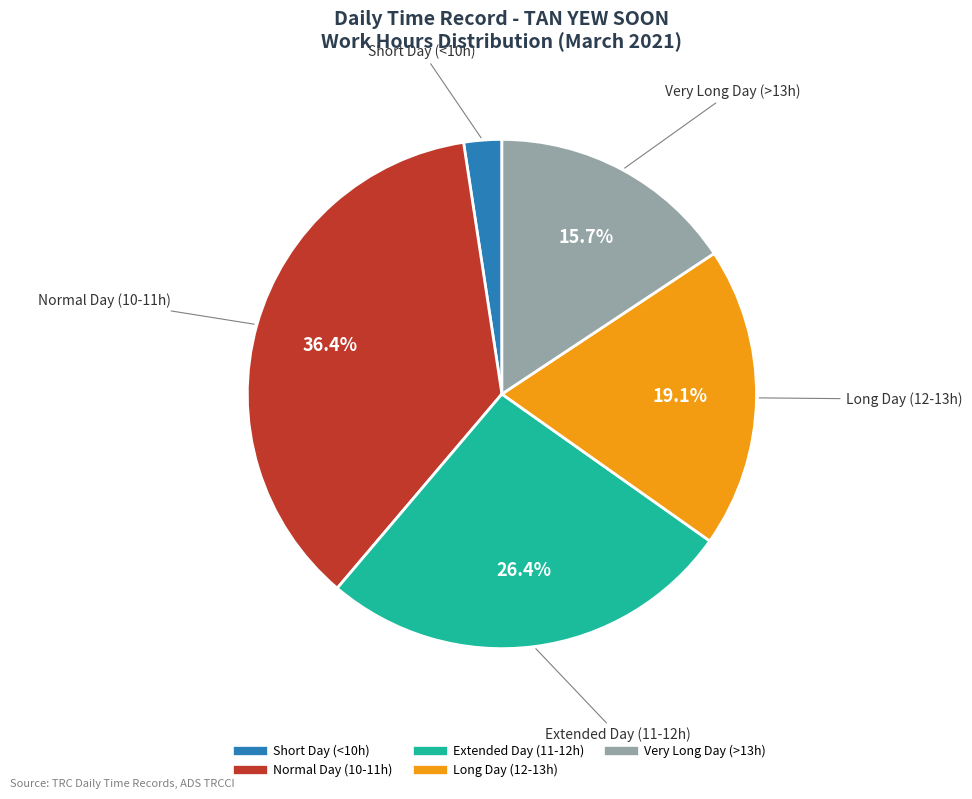

Does any single category account for the majority?

No